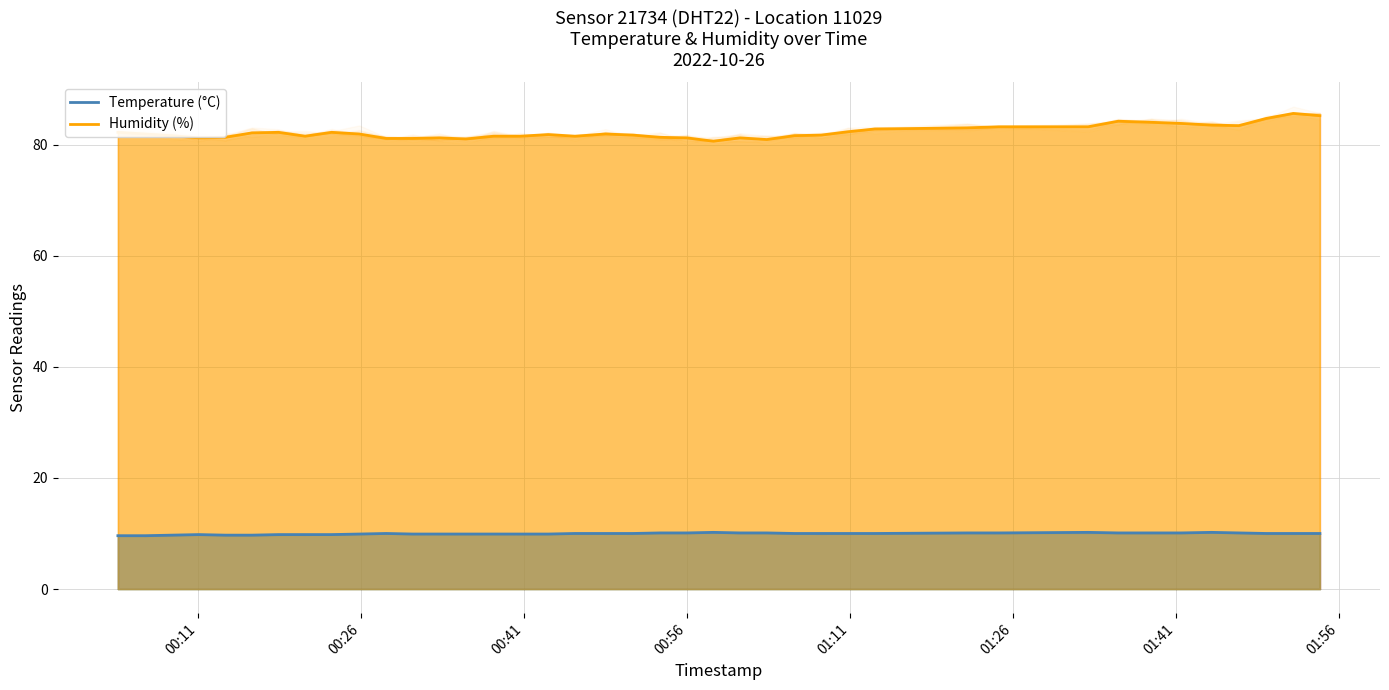

What is the lowest value of the Temperature (°C) series?

9.6